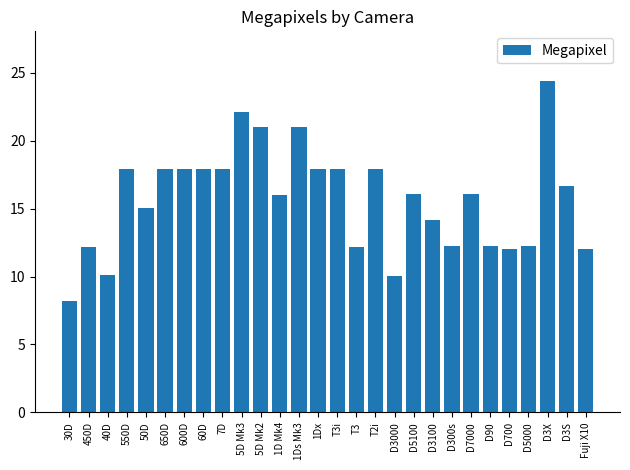

Read the value at 40D.

10.1